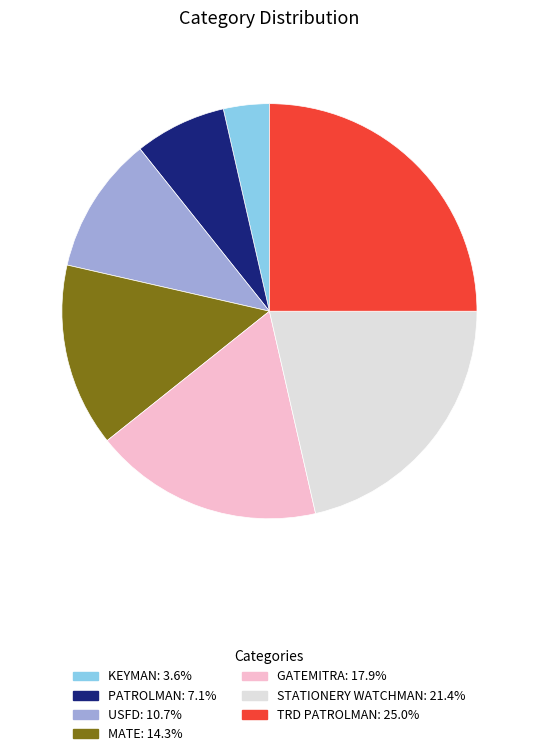

Rank the categories by value from highest to lowest.

TRD PATROLMAN, STATIONERY WATCHMAN, GATEMITRA, MATE, USFD, PATROLMAN, KEYMAN